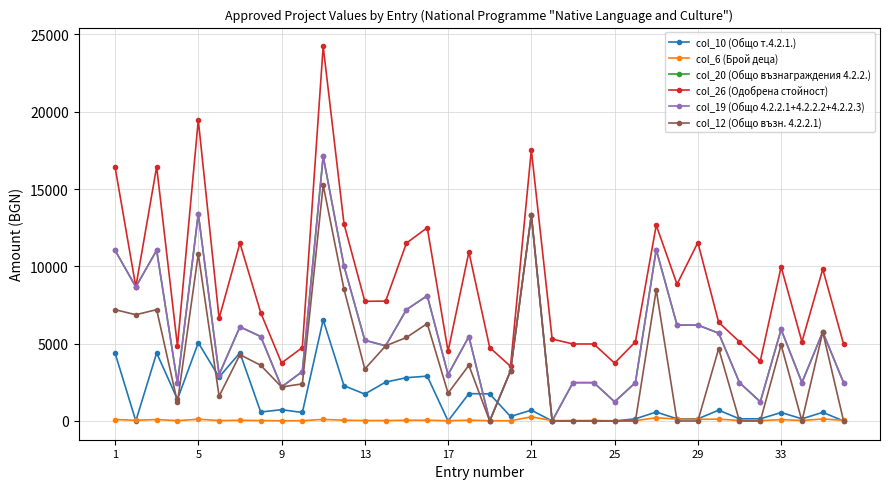

List the series in order of their peak value, lowest first.

col_6 (Брой деца), col_10 (Общо т.4.2.1.), col_12 (Общо възн. 4.2.2.1), col_20 (Общо възнаграждения 4.2.2.), col_19 (Общо 4.2.2.1+4.2.2.2+4.2.2.3), col_26 (Одобрена стойност)